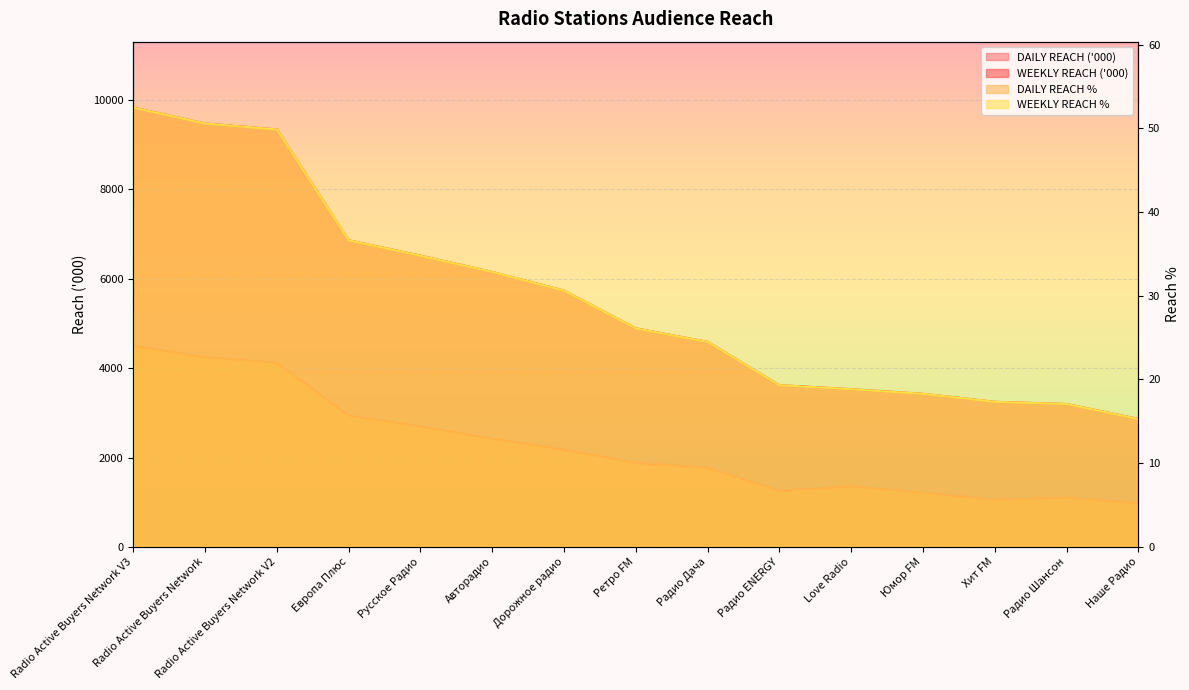

True or false: DAILY REACH % and WEEKLY REACH ('000) cross at least once.

False